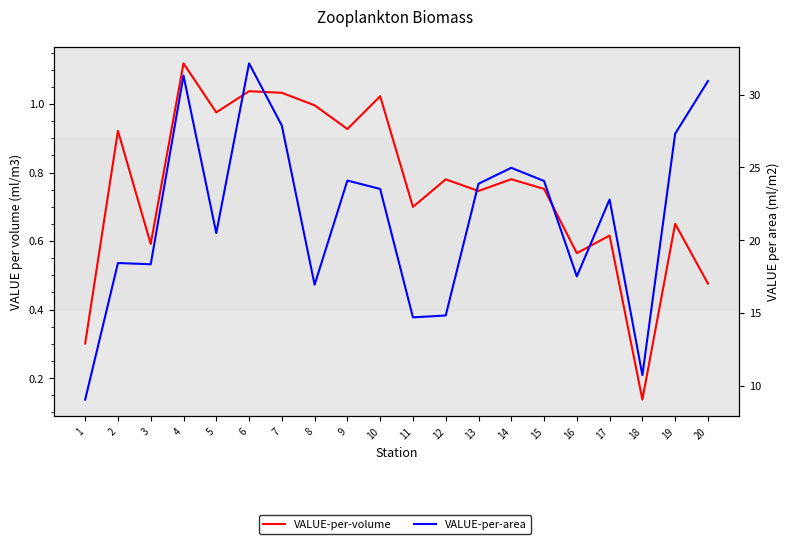

Where is the first local minimum for VALUE-per-area?

3